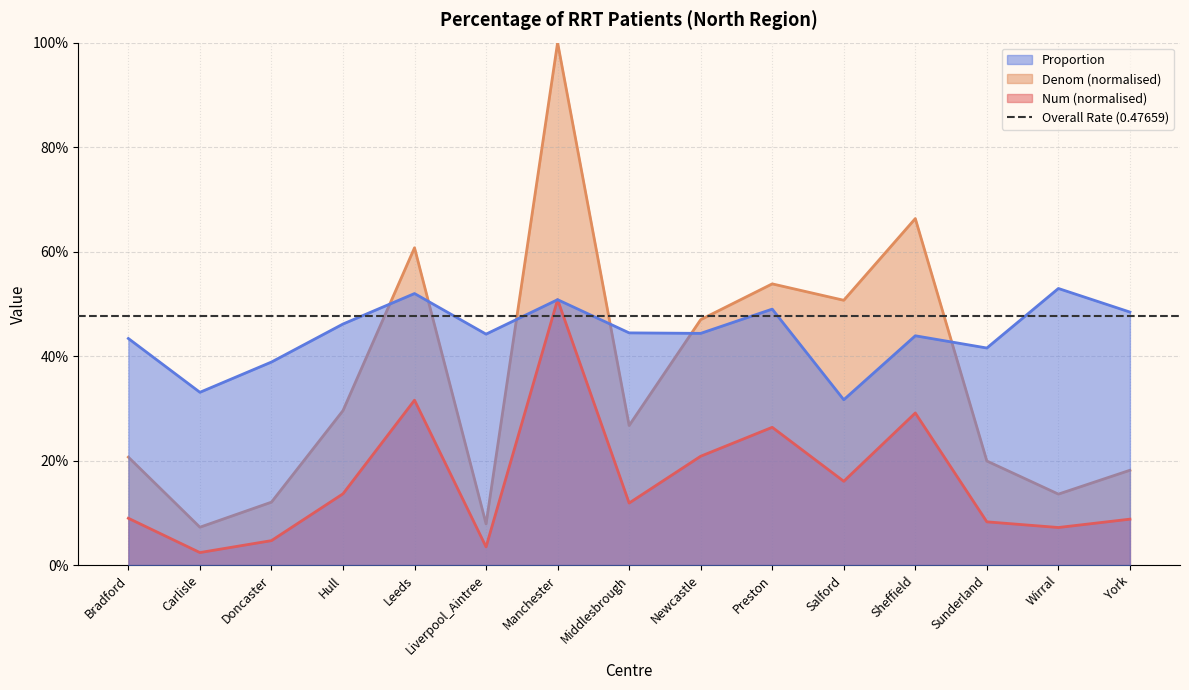

Is the value of Num at Liverpool_Aintree greater than the value of Denom at Liverpool_Aintree?

No